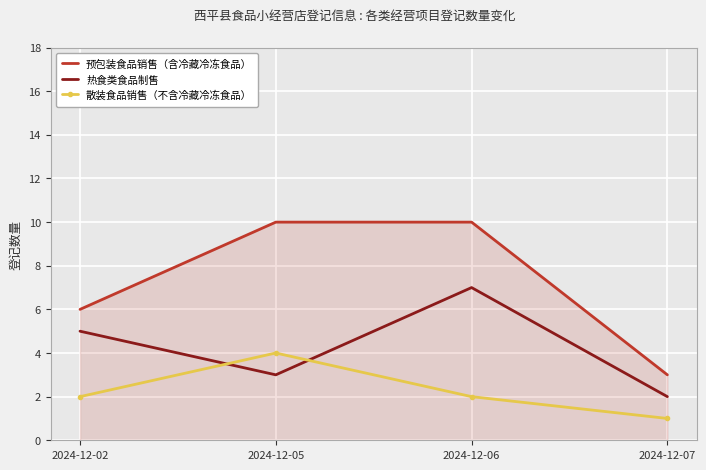

Which series has the largest total across all categories?

预包装食品销售（含冷藏冷冻食品）